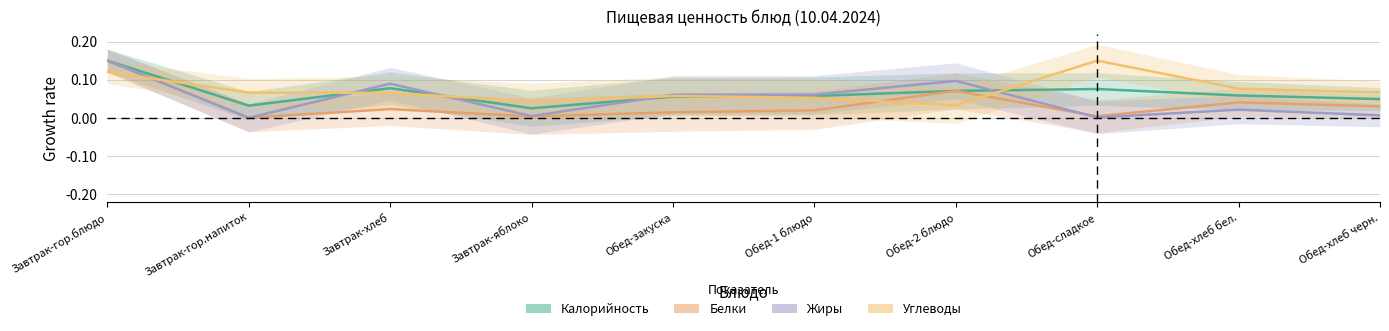

Which series has the widest spread of values?

Жиры